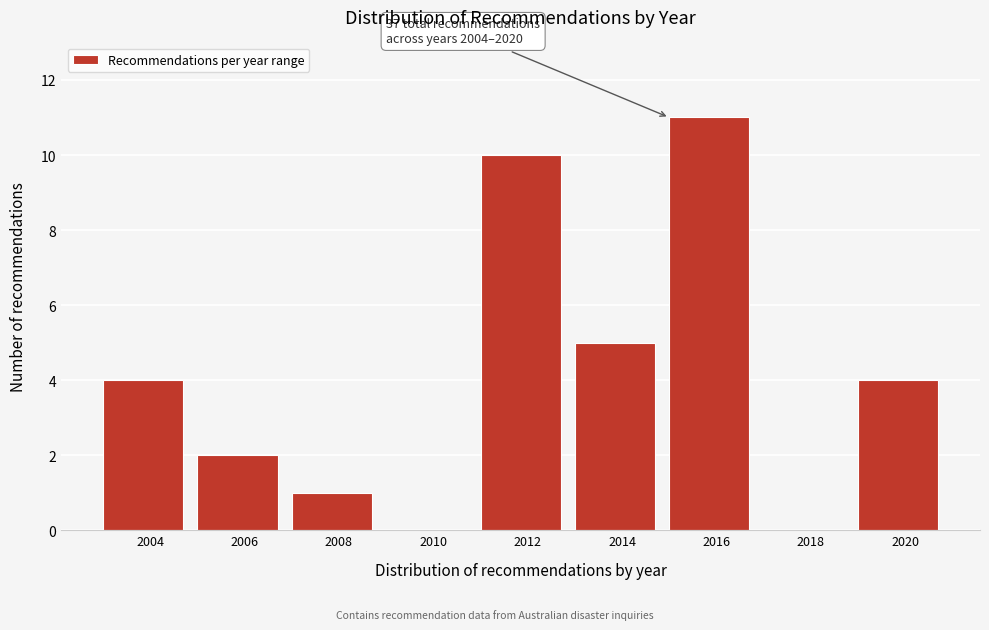

Reading left to right, transcribe all the data shown in this chart.

2004=4	2006=2	2008=1	2010=0	2012=10	2014=5	2016=11	2018=0	2020=4